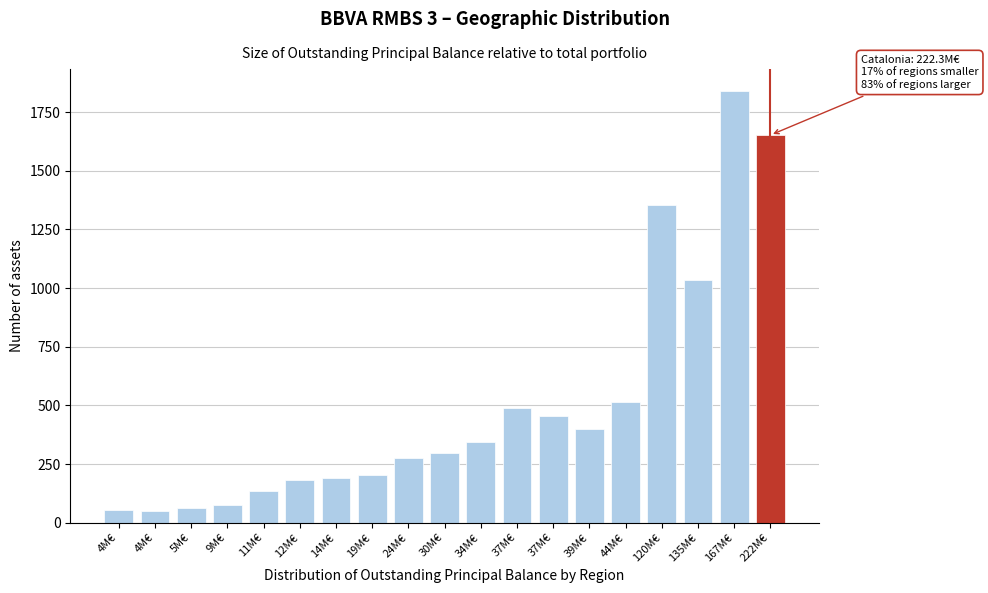

How many bars are there in total?

19